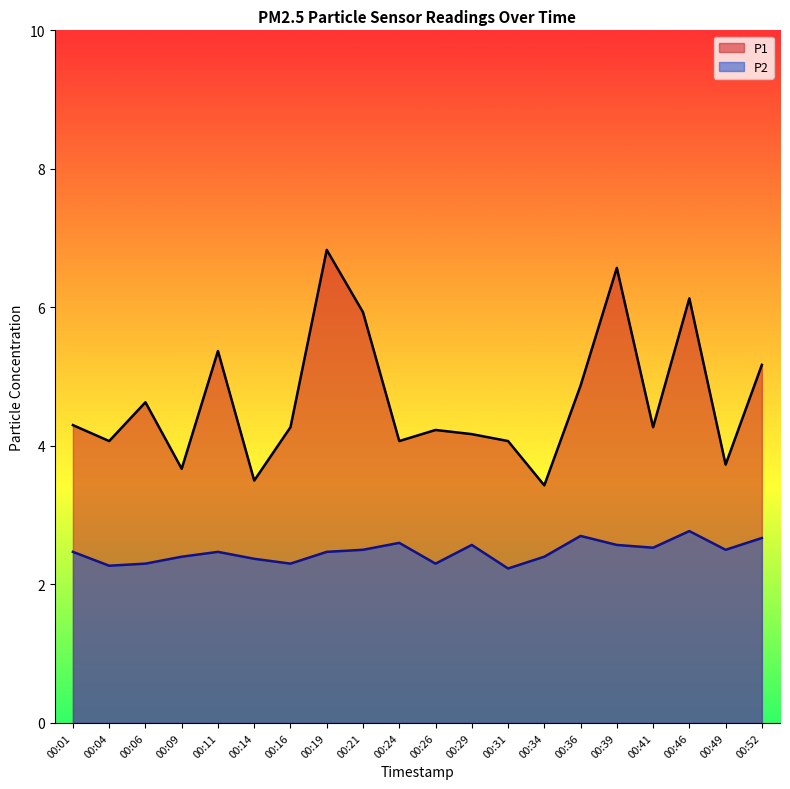

Where is P2 nearest to the value 2?

00:31